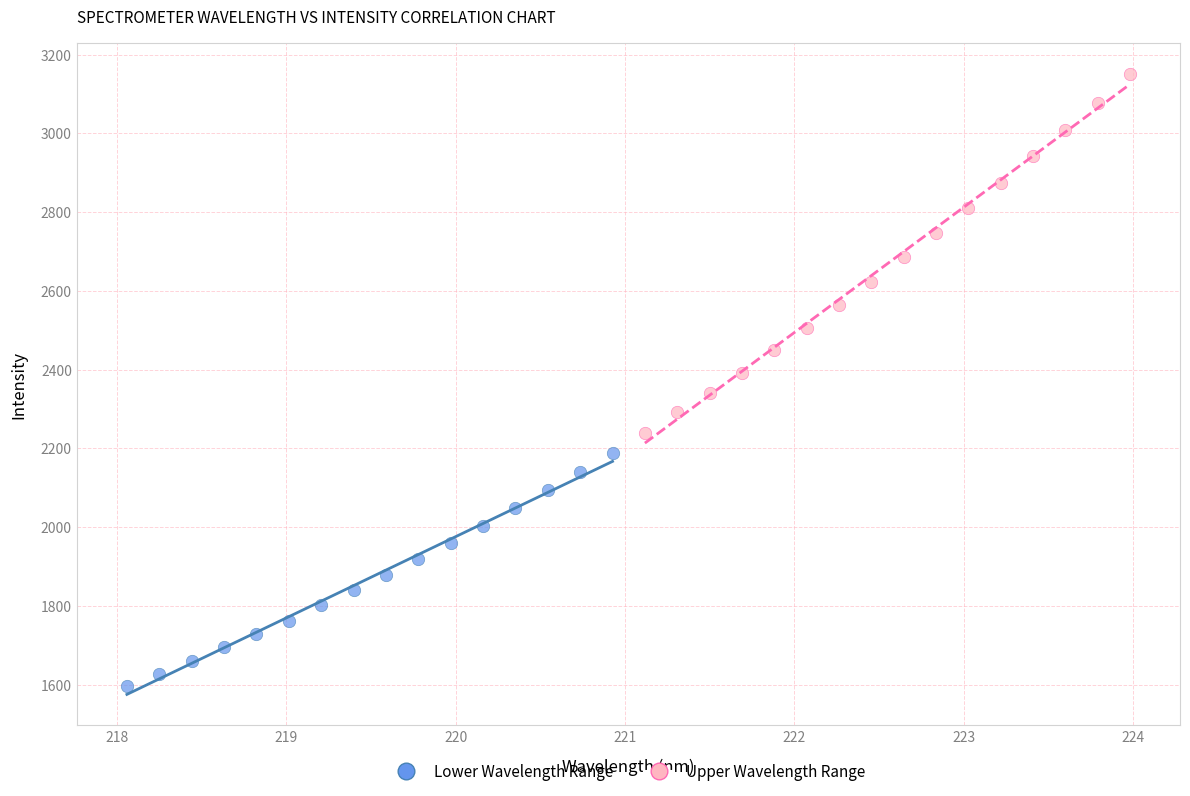

What are all the series names shown in the legend?

Lower Wavelength Range, Upper Wavelength Range